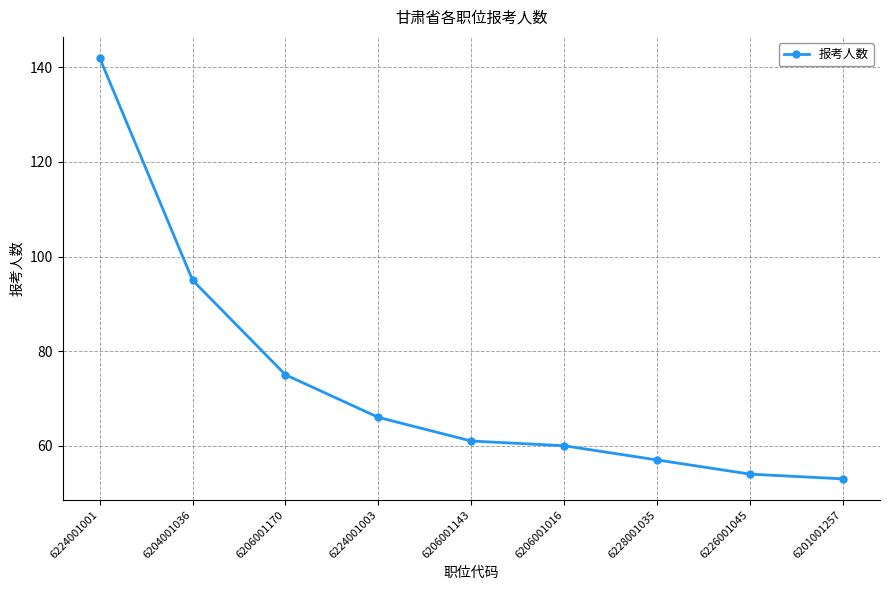

What is the difference between the maximum and second lowest values?

88